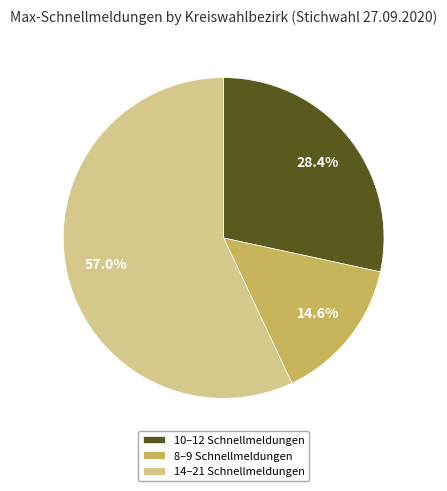

Which category has the biggest portion of the pie?

14–21 Schnellmeldungen